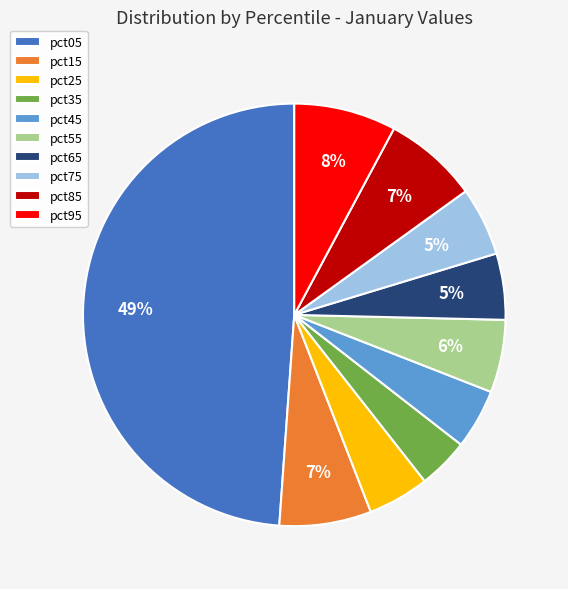

To the nearest percent, what is the average slice percentage?

10%